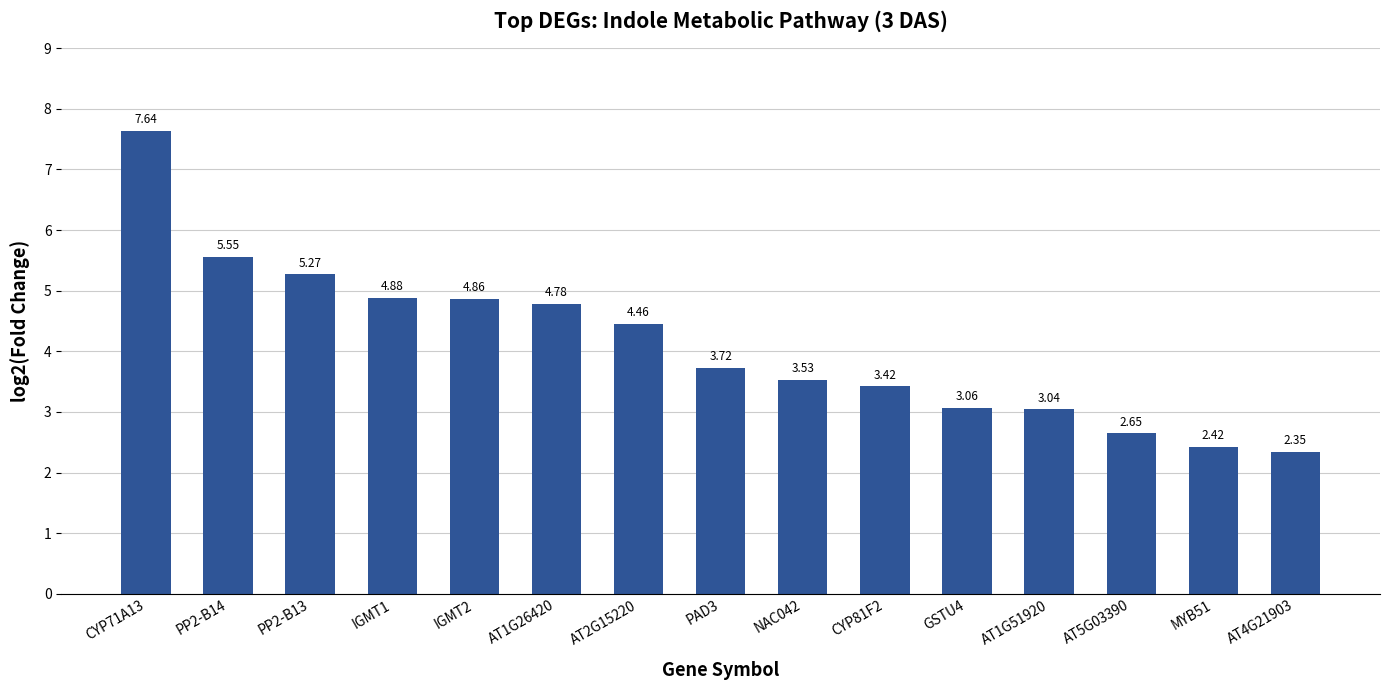

List the labels in order of value, largest first.

CYP71A13, PP2-B14, PP2-B13, IGMT1, IGMT2, AT1G26420, AT2G15220, PAD3, NAC042, CYP81F2, GSTU4, AT1G51920, AT5G03390, MYB51, AT4G21903